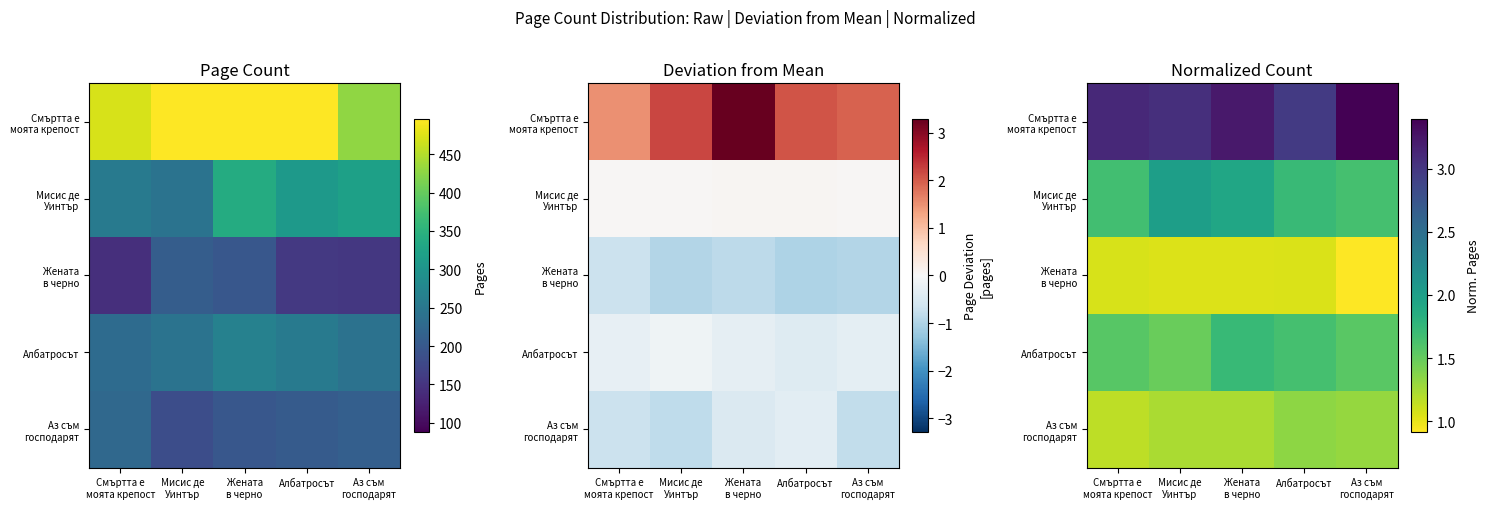

The Смъртта е моята крепост series shows 2.1 at Аз съм господарят. True or false?

False